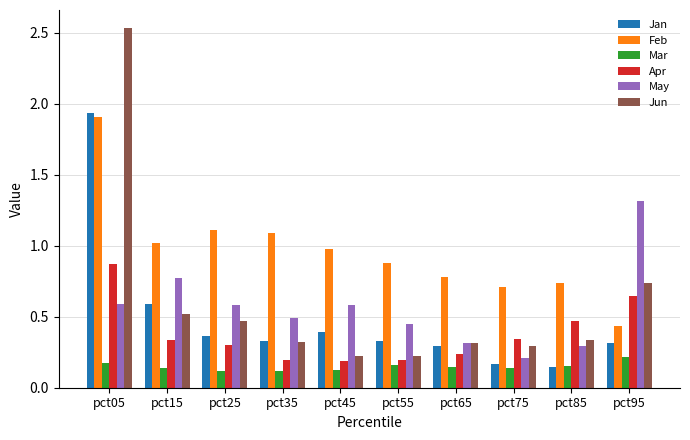

What are all the series names shown in the legend?

Jan, Feb, Mar, Apr, May, Jun